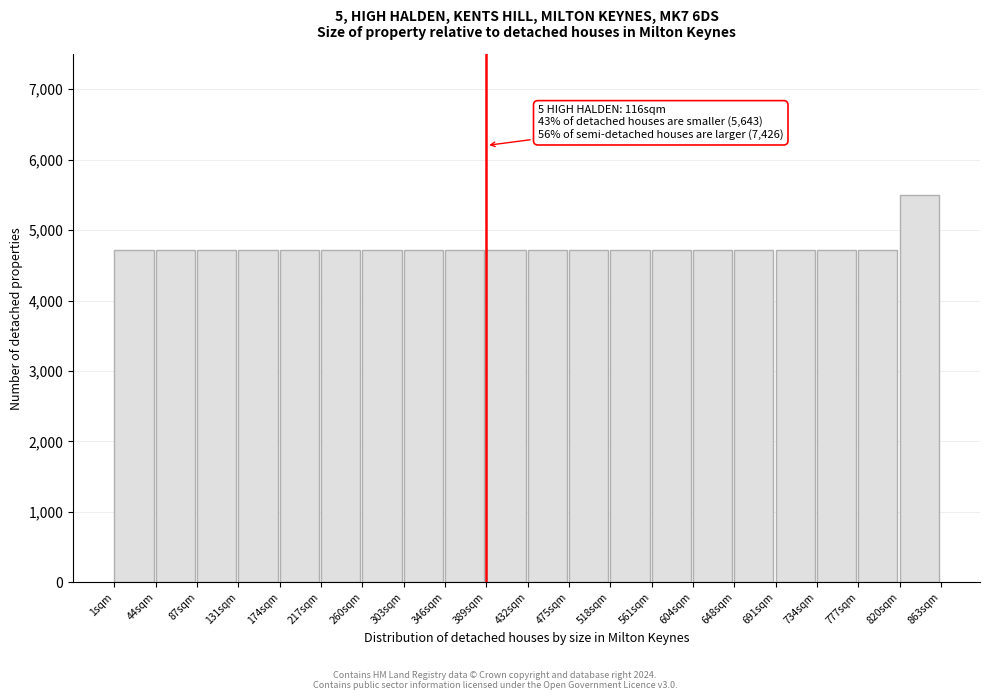

Reading left to right, list all the values displayed in this chart.

1sqm=4714.3	44sqm=4714.3	87sqm=4714.3	131sqm=4714.3	174sqm=4714.3	217sqm=4714.3	260sqm=4714.3	303sqm=4714.3	346sqm=4714.3	389sqm=4714.3	432sqm=4714.3	475sqm=4714.3	518sqm=4714.3	561sqm=4714.3	604sqm=4714.3	648sqm=4714.3	691sqm=4714.3	734sqm=4714.3	777sqm=4714.3	820sqm=5500.0